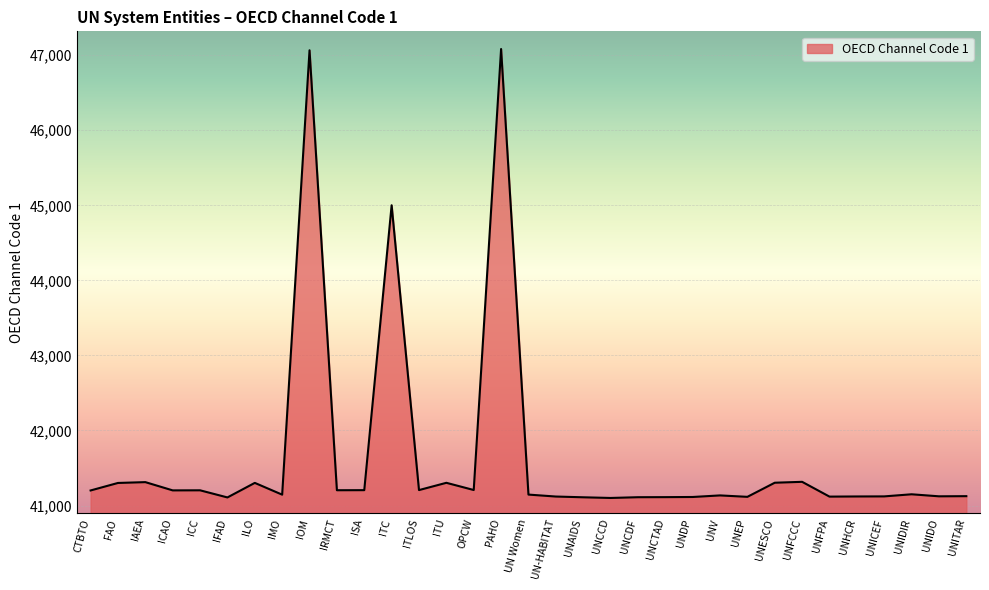

What is the difference between the second highest and minimum values?

5965